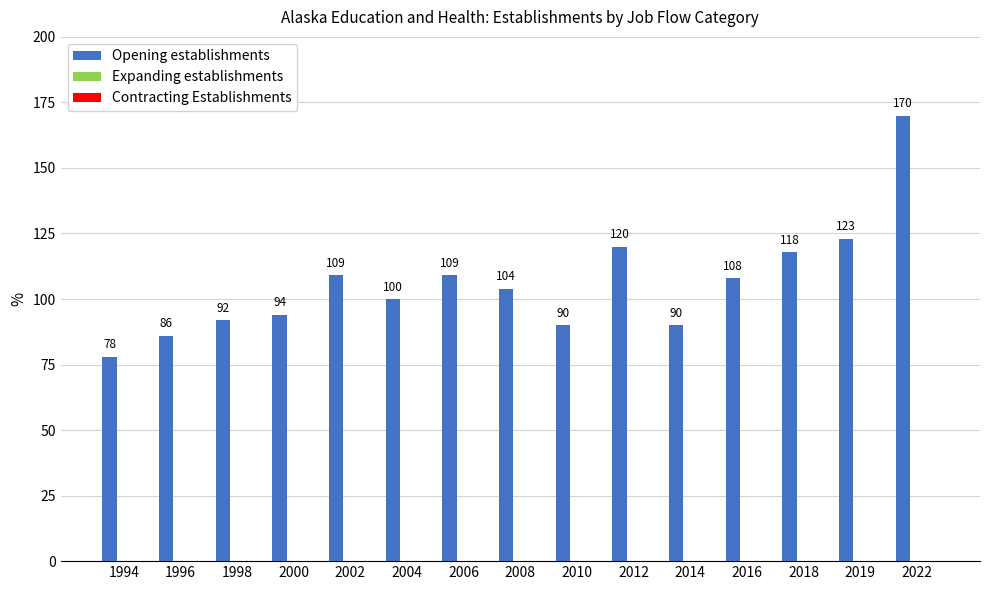

Are the bars grouped side by side (vs. stacked)?

No